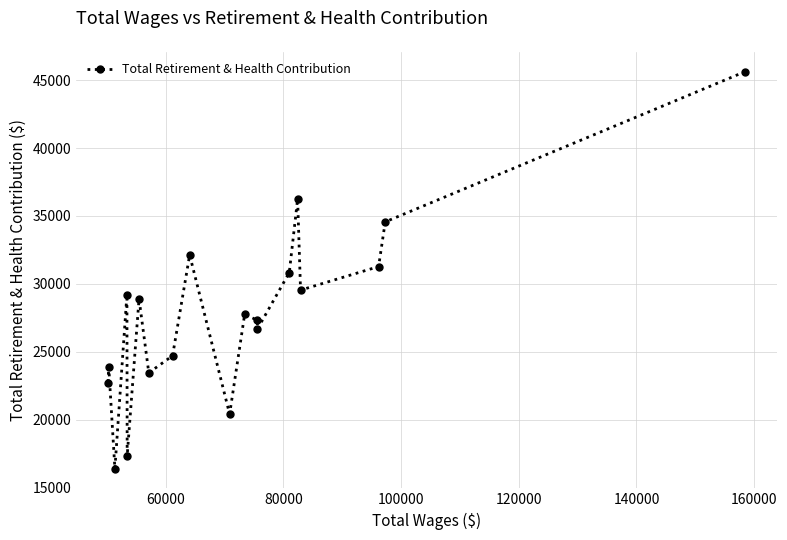

What is the greatest value displayed?

45626